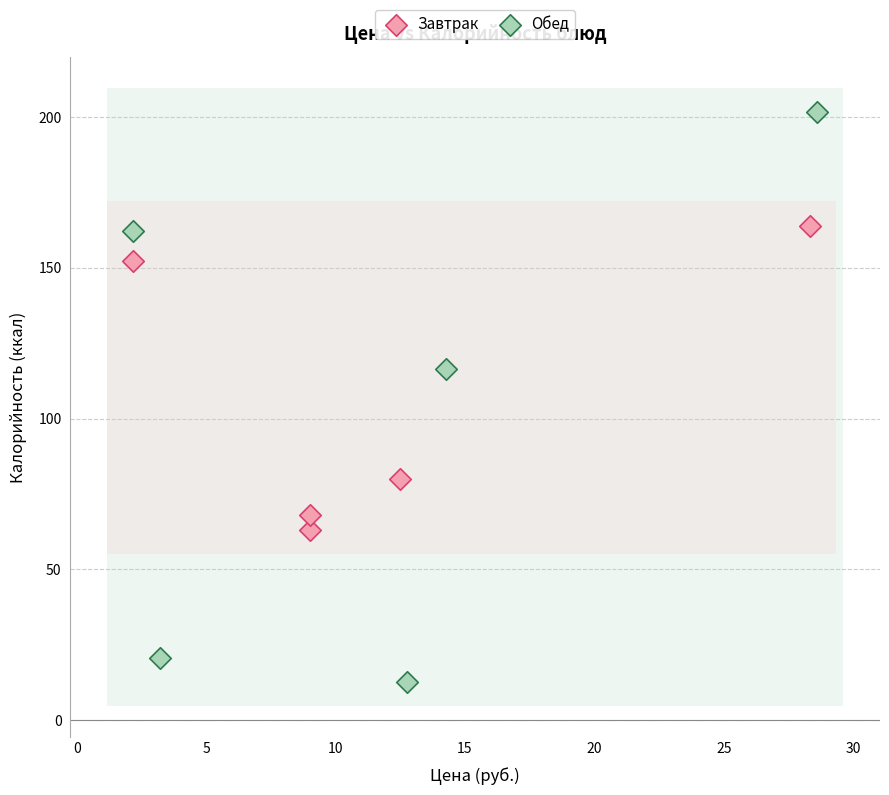

Which series has the largest Y range (max minus min)?

Обед